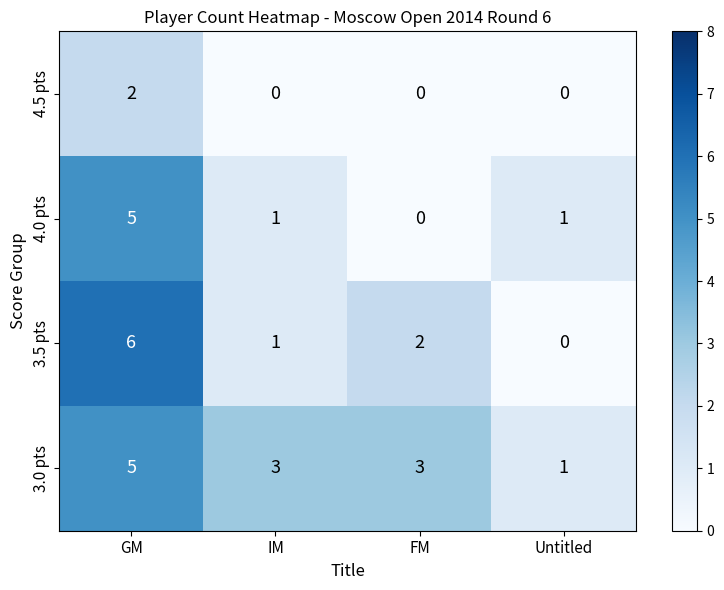

At which label does 3.0 pts reach its minimum?

Untitled